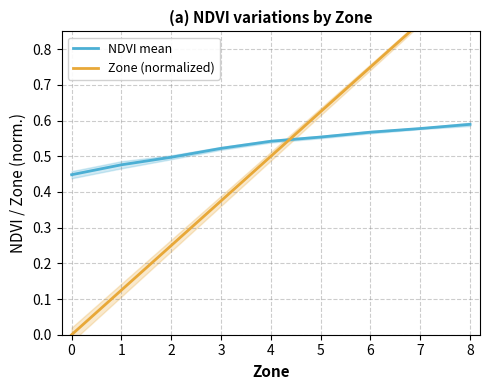

Which category has the highest value in the NDVI mean series?

8